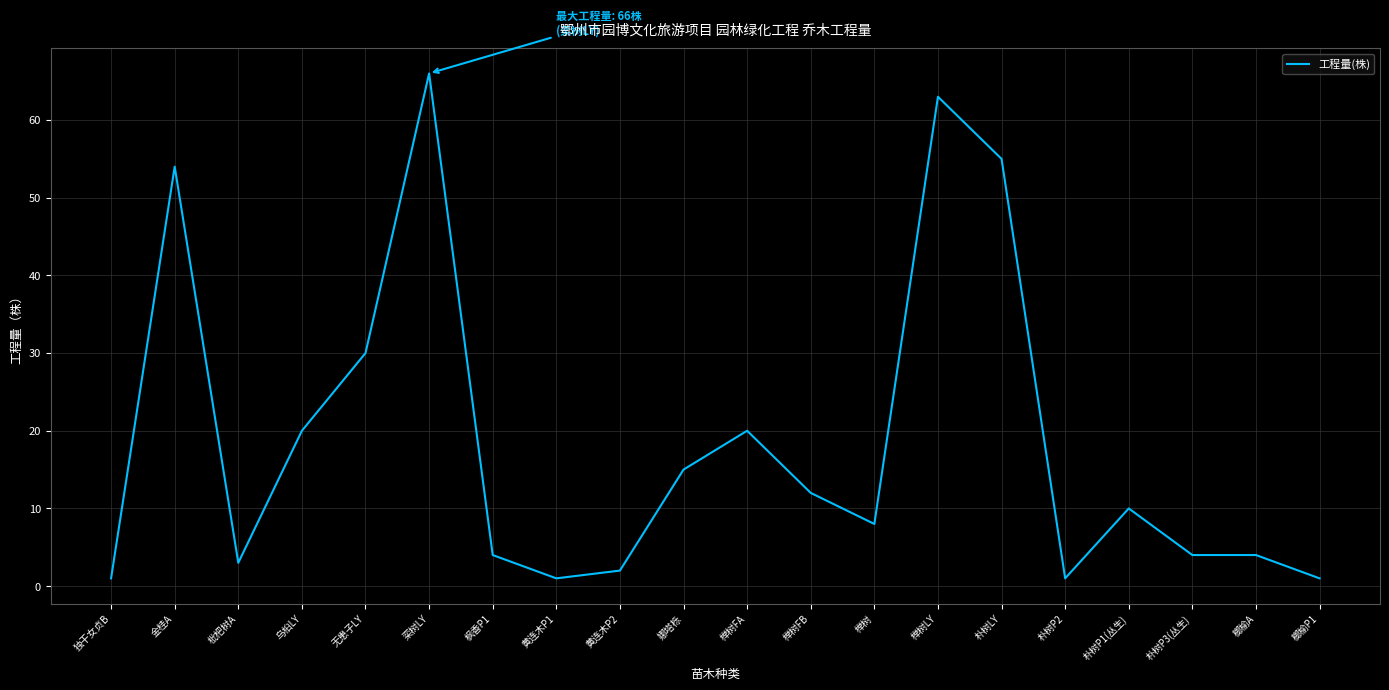

Reading left to right, transcribe all the data shown in this chart.

独干女贞B=1	金桂A=54	枇杷树A=3	乌桕LY=20	无患子LY=30	栾树LY=66	枫香P1=4	黄连木P1=1	黄连木P2=2	娜塔栎=15	榉树FA=20	榉树FB=12	榉树=8	榉树LY=63	朴树LY=55	朴树P2=1	朴树P1(丛生)=10	朴树P3(丛生)=4	榔榆A=4	榔榆P1=1